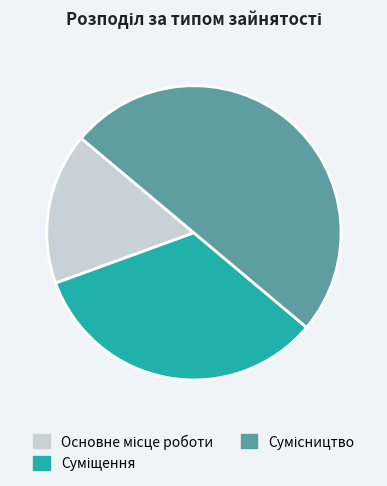

What is the ratio of the value at Основне місце роботи to the value at Сумісництво?

0.3